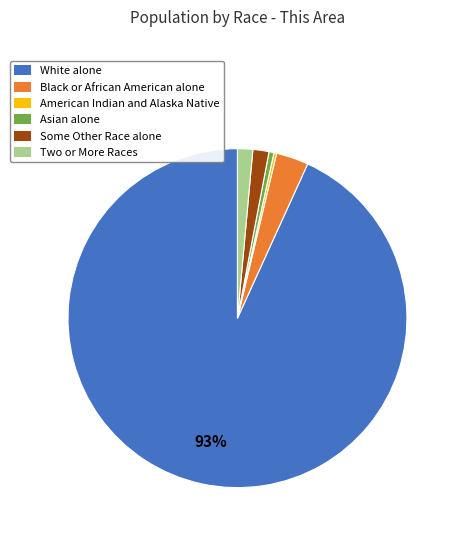

True or false: Black or African American alone accounts for 14% of the total.

False